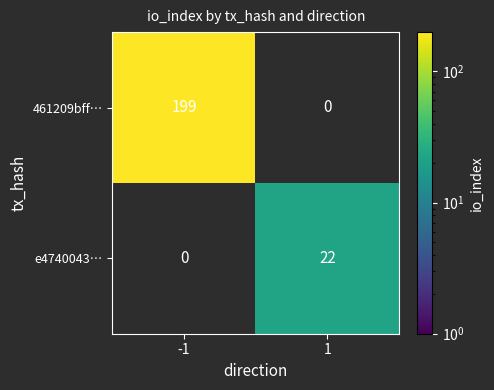

Is it true that e4740043… equals 7 at 1?

False